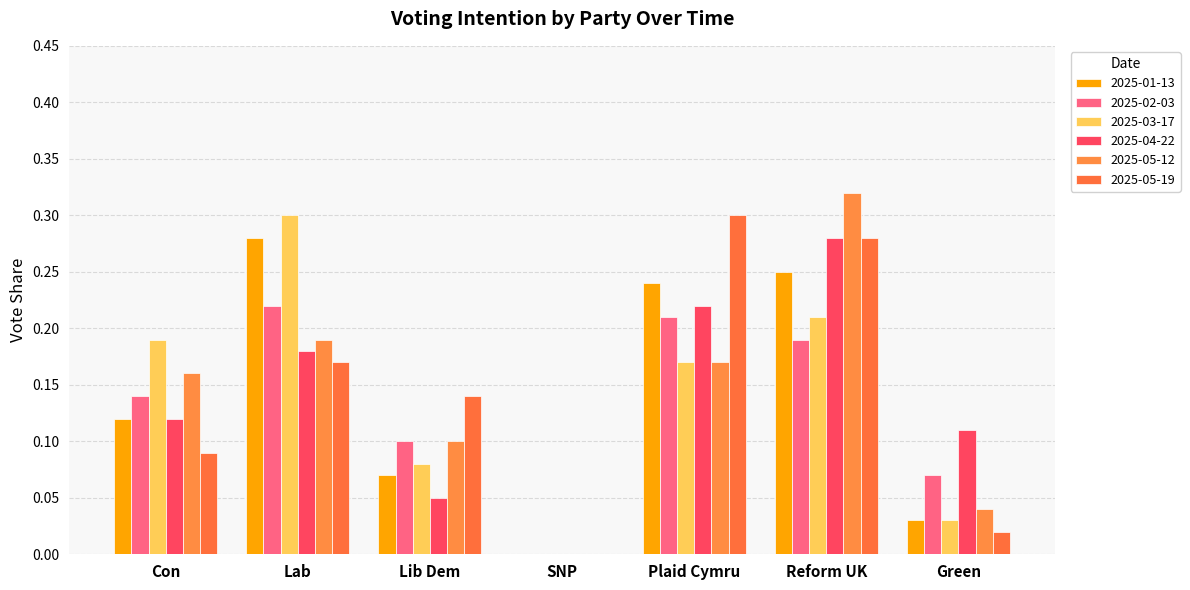

Are the bars horizontal?

No